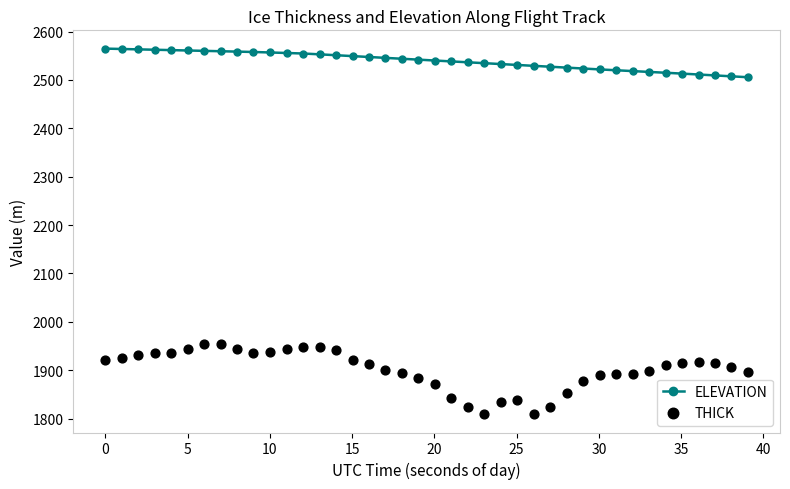

Which series reaches the minimum Y coordinate?

THICK